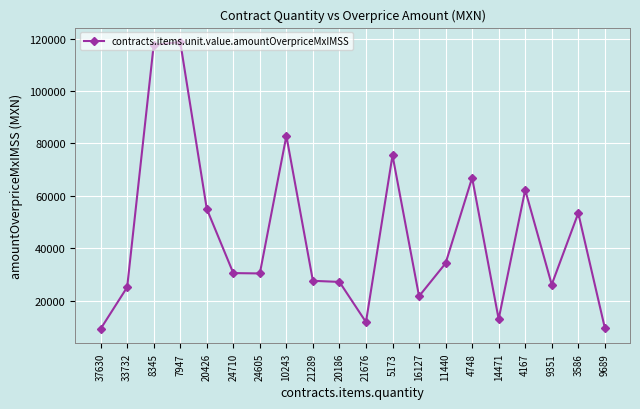

The value at 16127 is 21694.3. True or false?

True